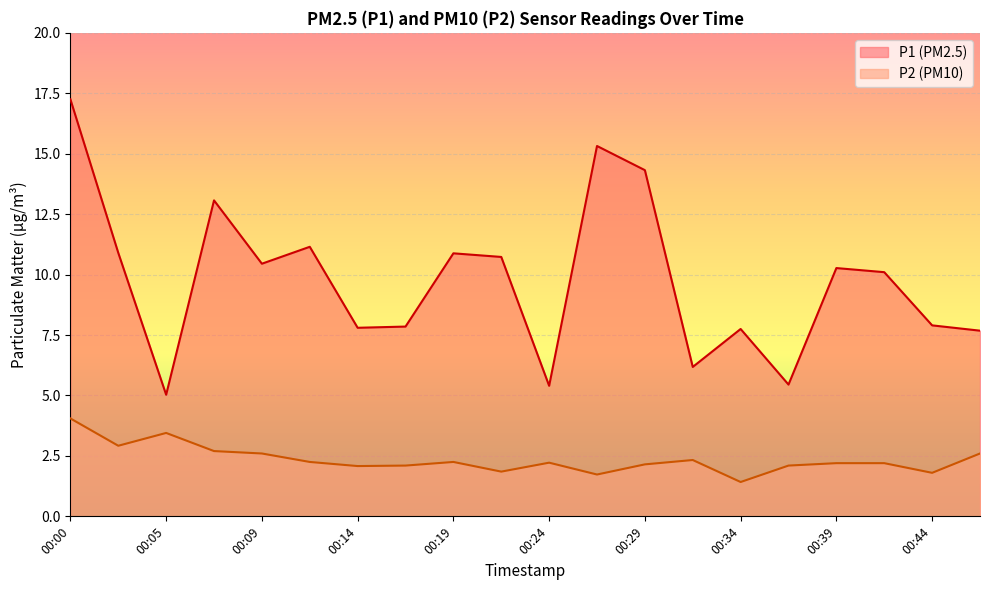

What is the sum of the P1 values at 00:17 and 00:27?

23.2